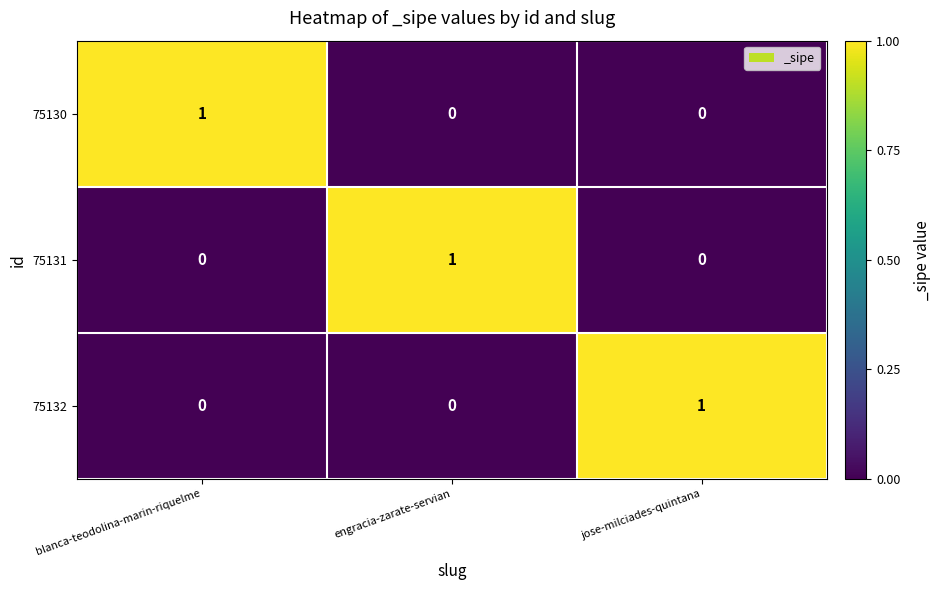

Reading right to left, extract all data points from this chart.

75130: 0	0	1
75131: 0	1	0
75132: 1	0	0